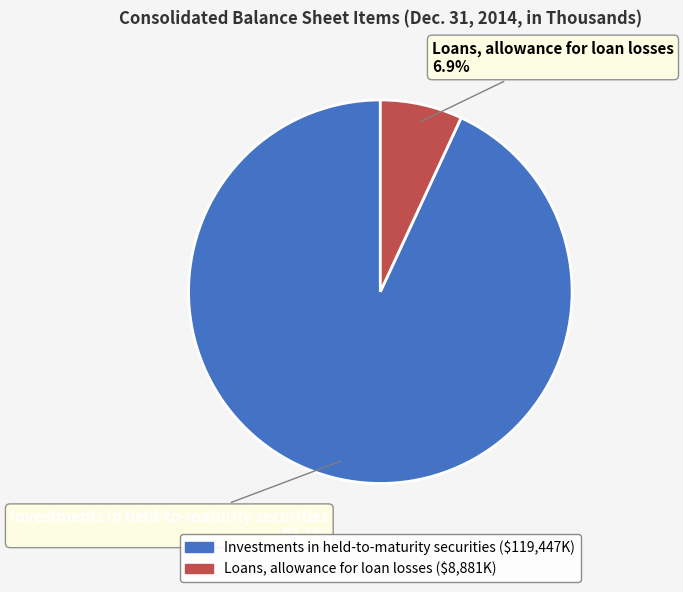

Between Loans, allowance for loan losses and Investments in held-to-maturity securities, which is larger?

Investments in held-to-maturity securities